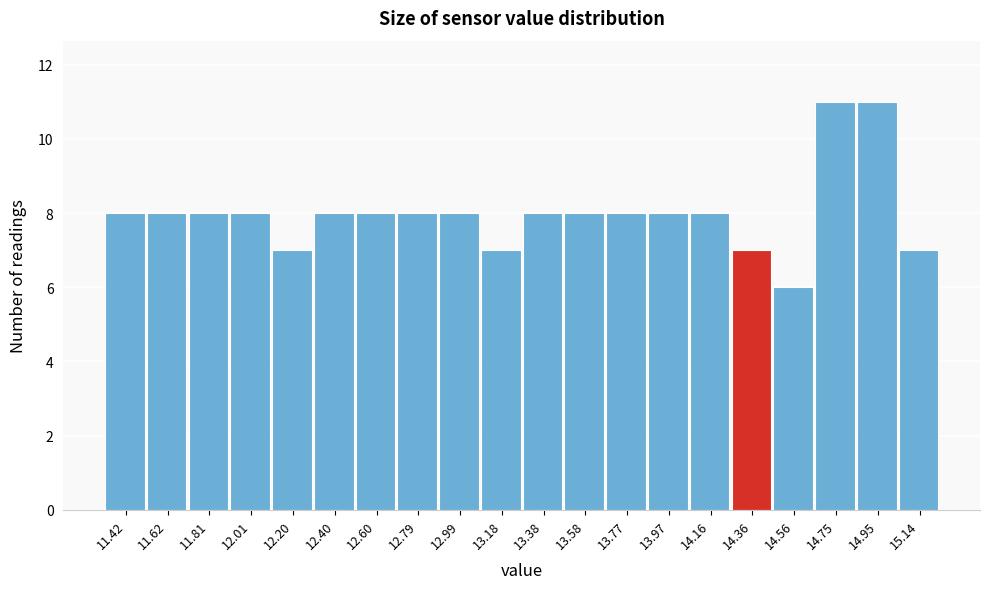

Reading left to right, what are all the values shown in this chart?

8	8	8	8	7	8	8	8	8	7	8	8	8	8	8	7	6	11	11	7